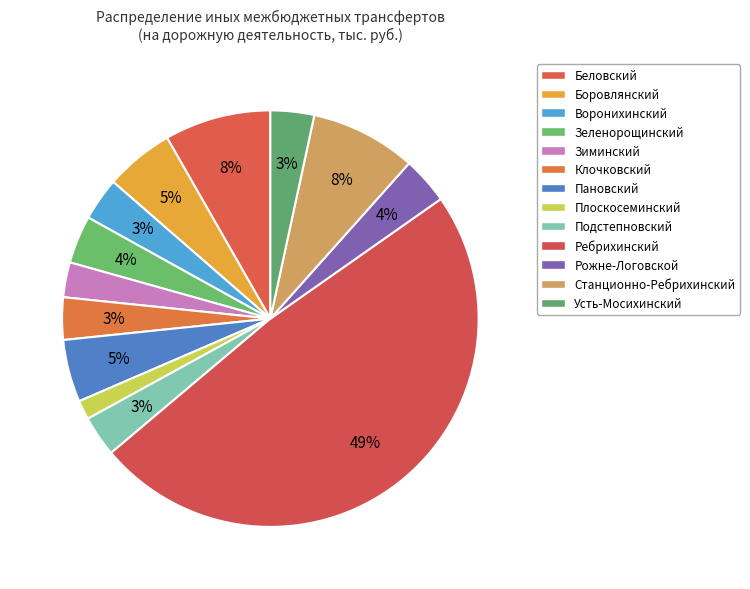

What is the smallest slice in the pie chart?

Плоскосеминский сельсовет